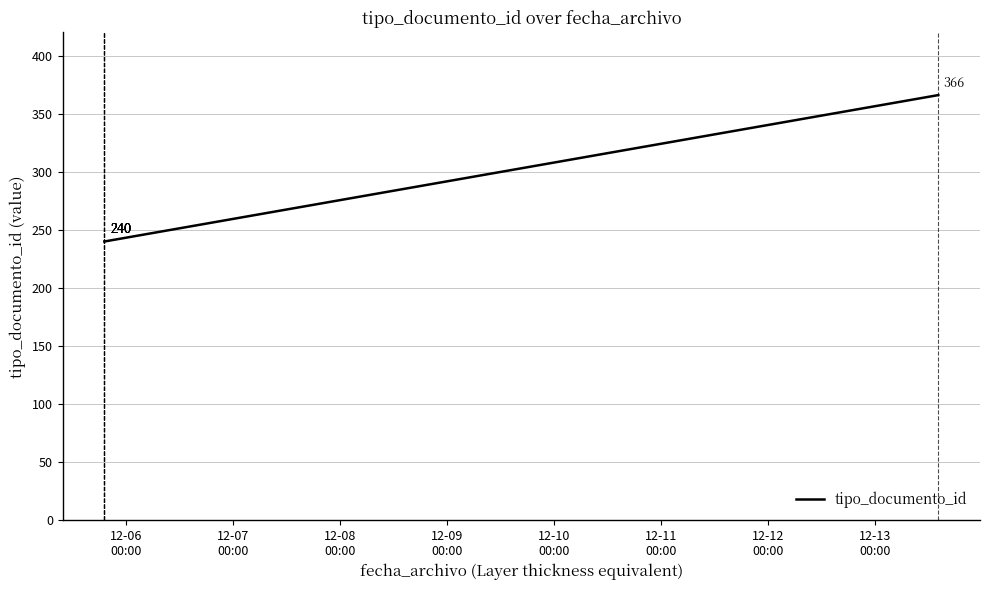

What is the difference between the maximum and minimum values?

126